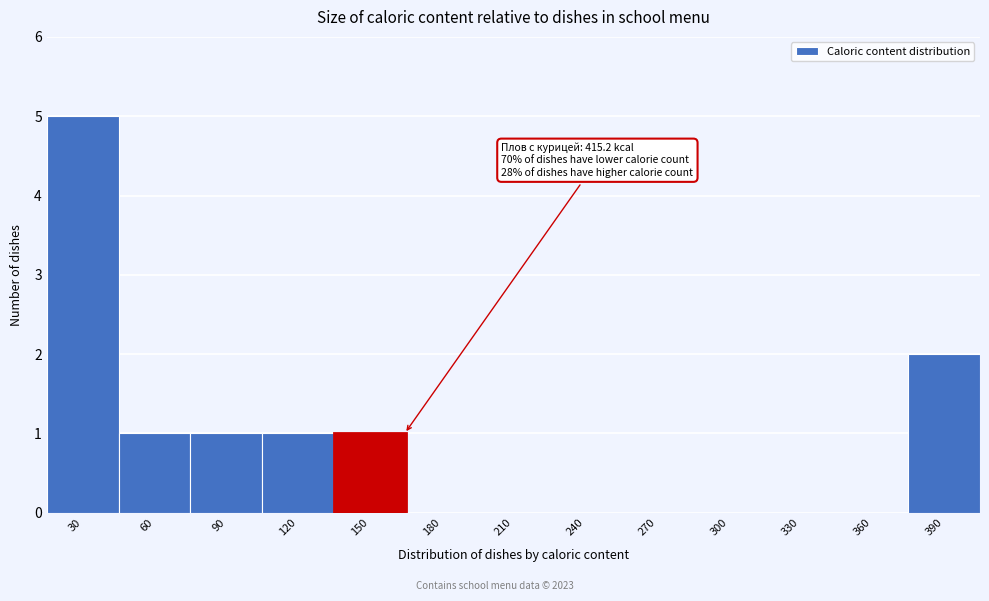

Reading left to right, extract all data points from this chart.

30=5	60=1	90=1	120=1	150=1	180=0	210=0	240=0	270=0	300=0	330=0	360=0	390=2